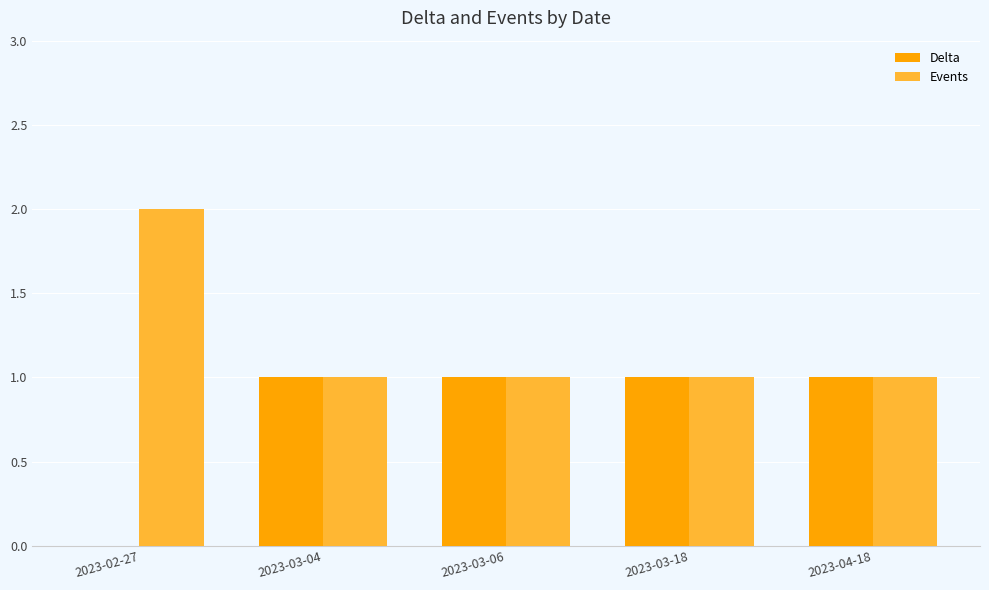

Which category has the highest value across all series?

2023-02-27